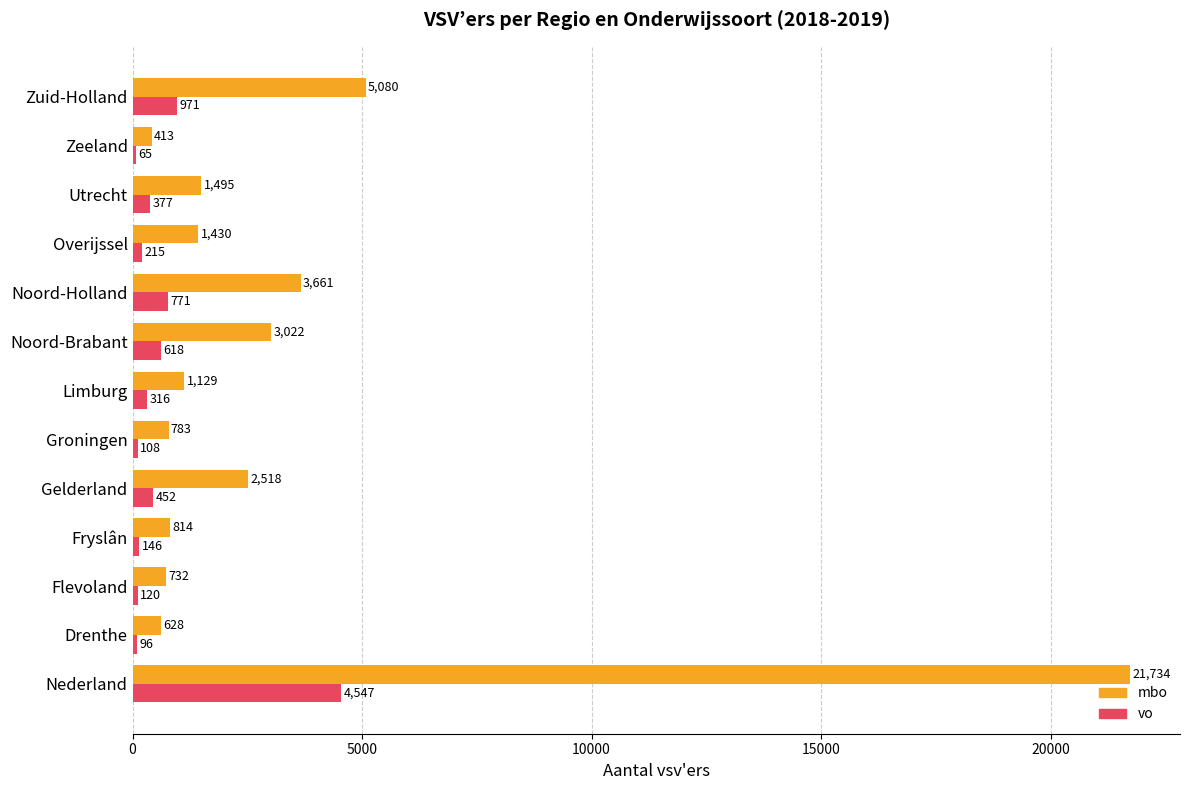

Which series changed the most between Overijssel and Zuid-Holland?

mbo